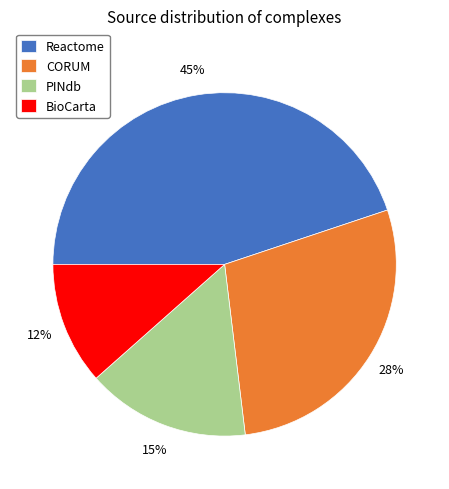

How many segments does this pie chart have?

4